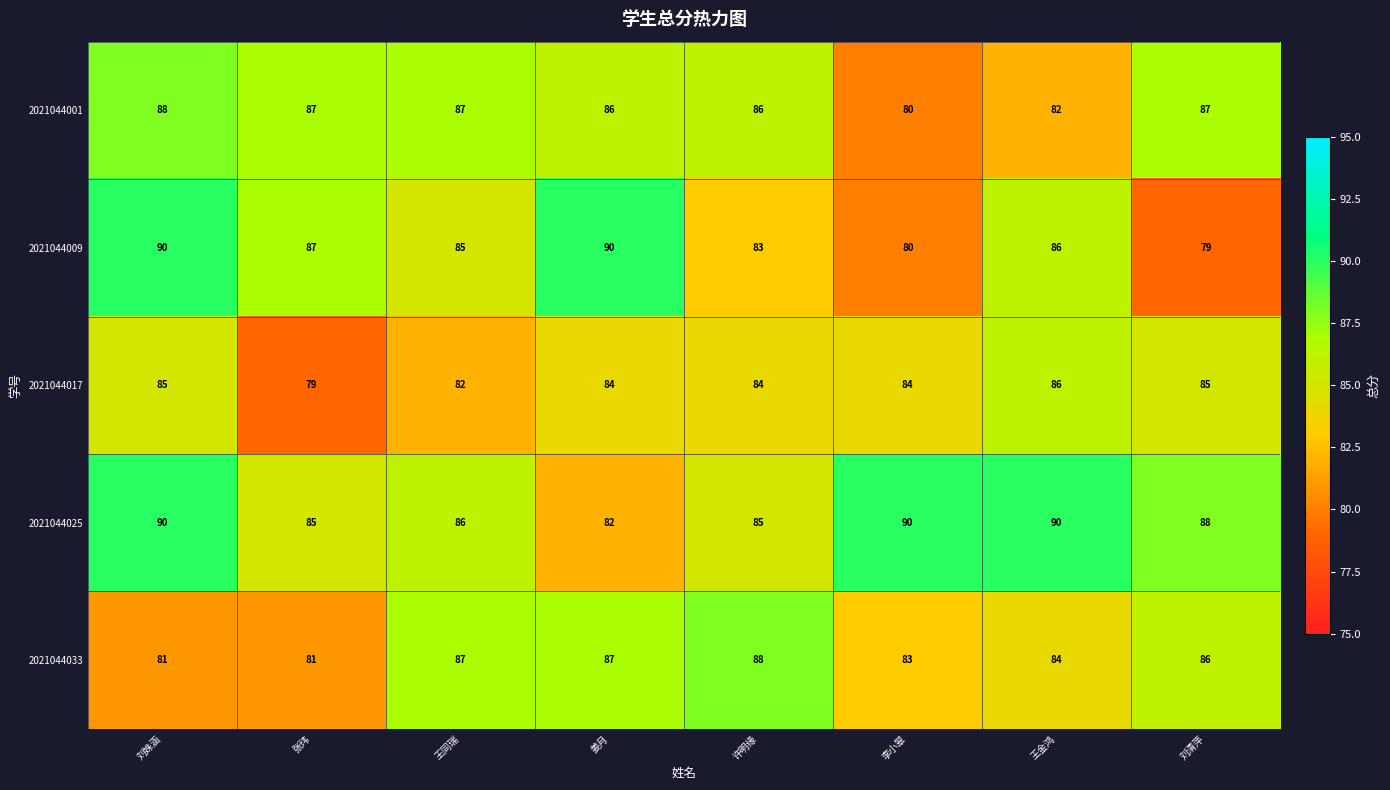

What is the sum of all 2021044009 values?

680